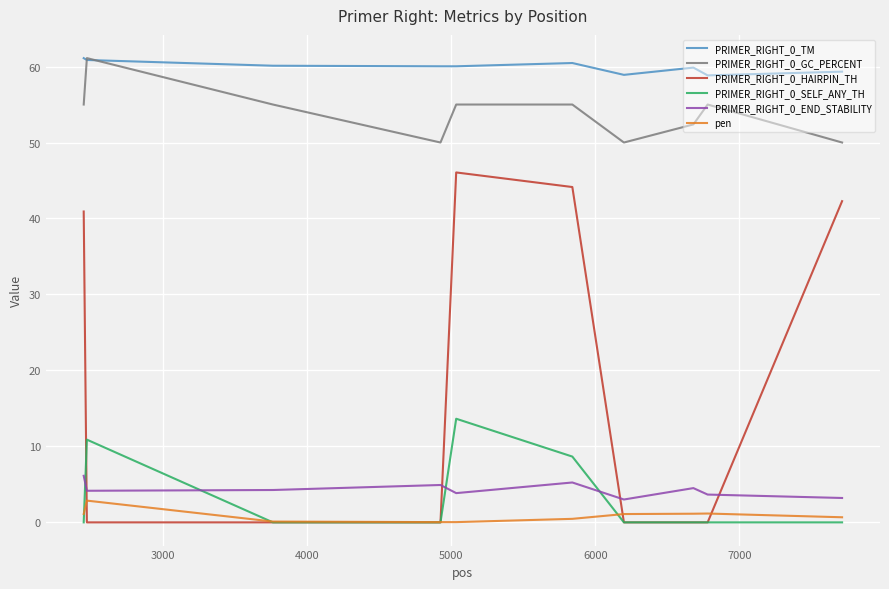

True or false: PRIMER_RIGHT_0_TM and PRIMER_RIGHT_0_HAIRPIN_TH intersect in this chart.

False